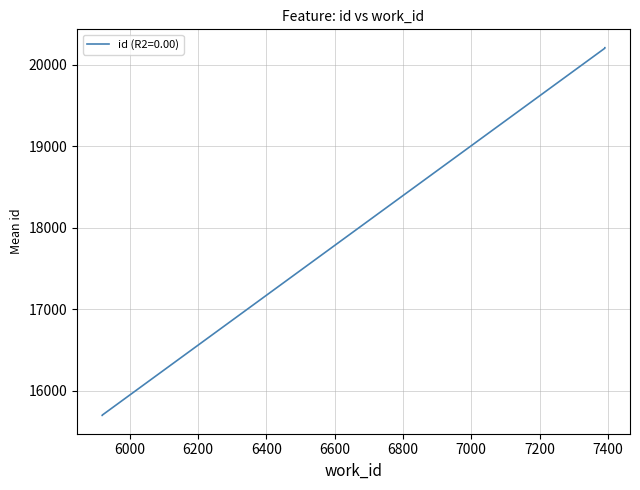

Which has a higher value, 5920 or 5920?

5920